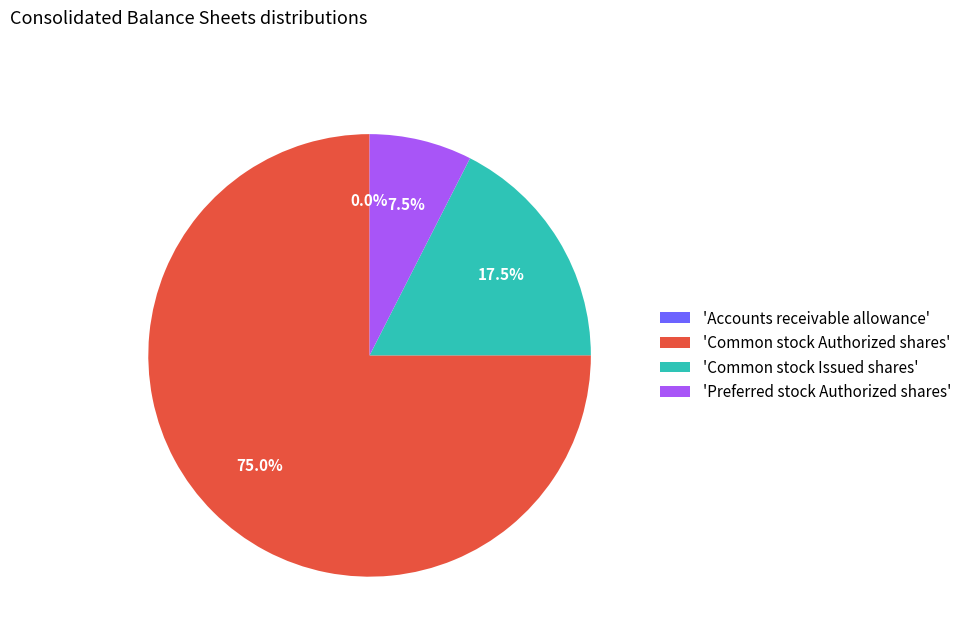

Approximately how many times larger is the value at 'Common stock Authorized shares' compared to 'Preferred stock Authorized shares'?

10.0